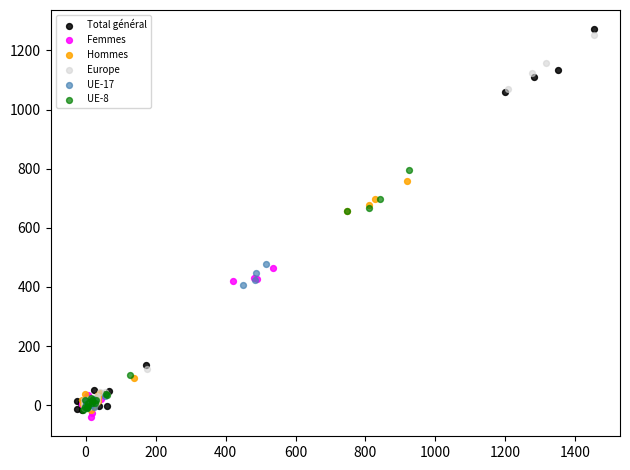

Which series contains the lowest Y value?

Femmes